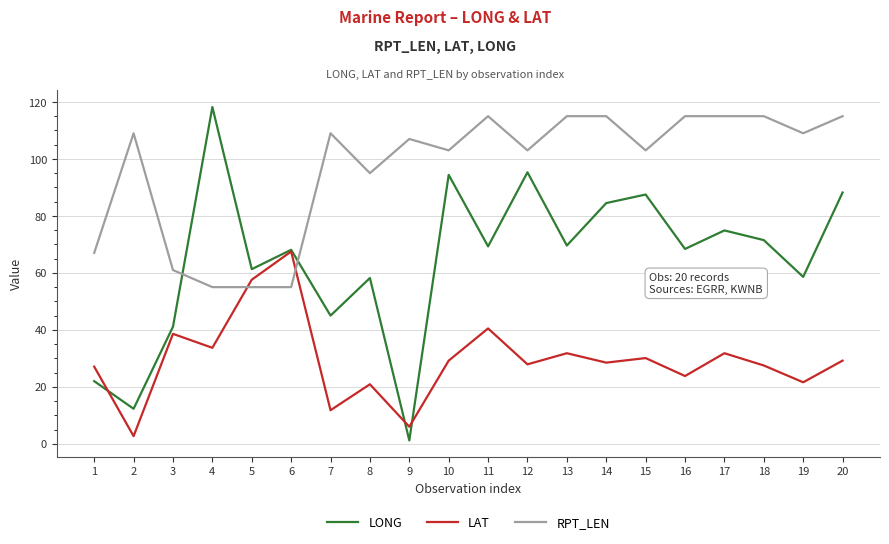

After their last crossing, which series has the higher values: LAT or RPT_LEN?

RPT_LEN